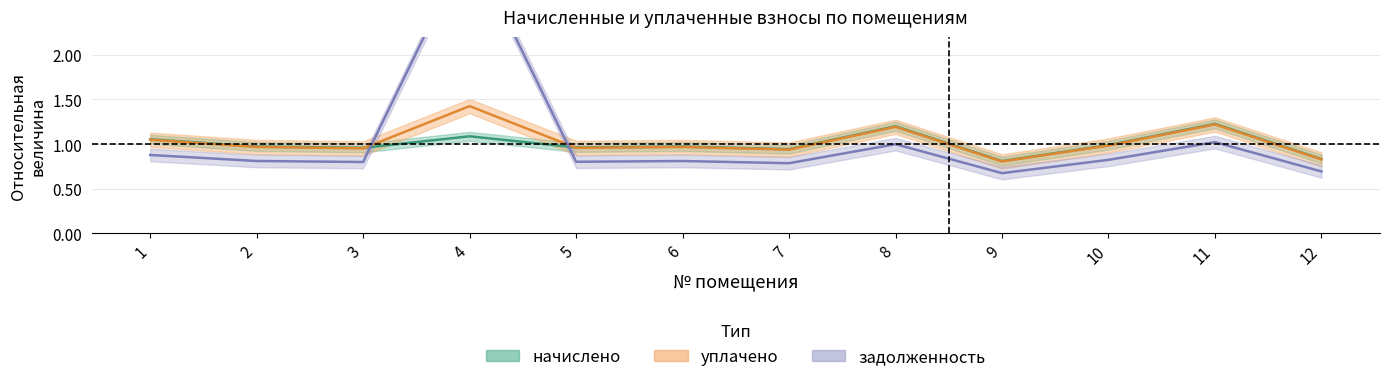

Between which two adjacent categories do уплачено and начислено first intersect?

3 and 4